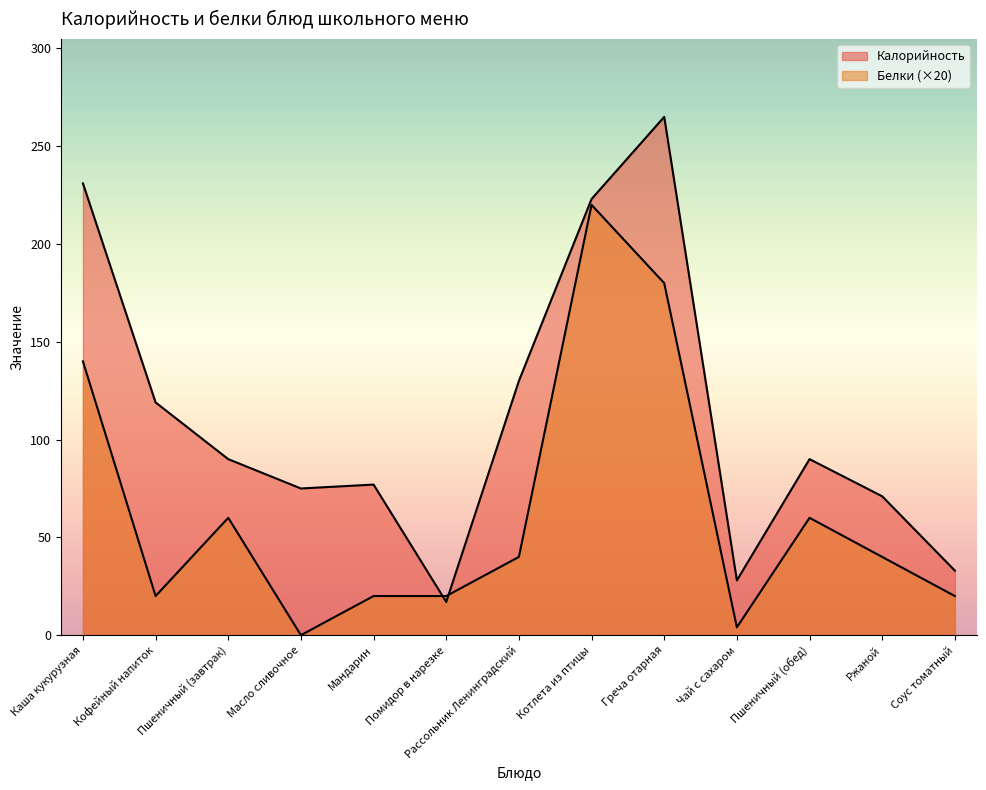

Rank the series by their maximum value, from lowest to highest.

Белки, Калорийность